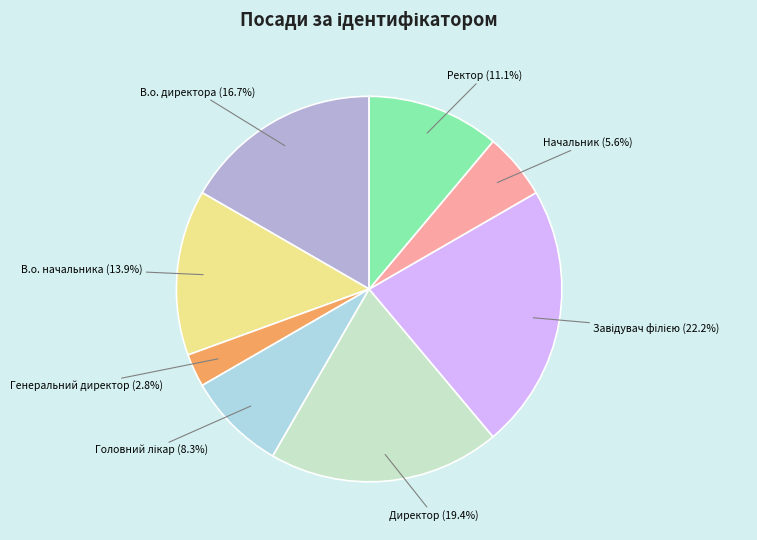

Is the sum of В.о. директора and Генеральний директор greater than half?

No